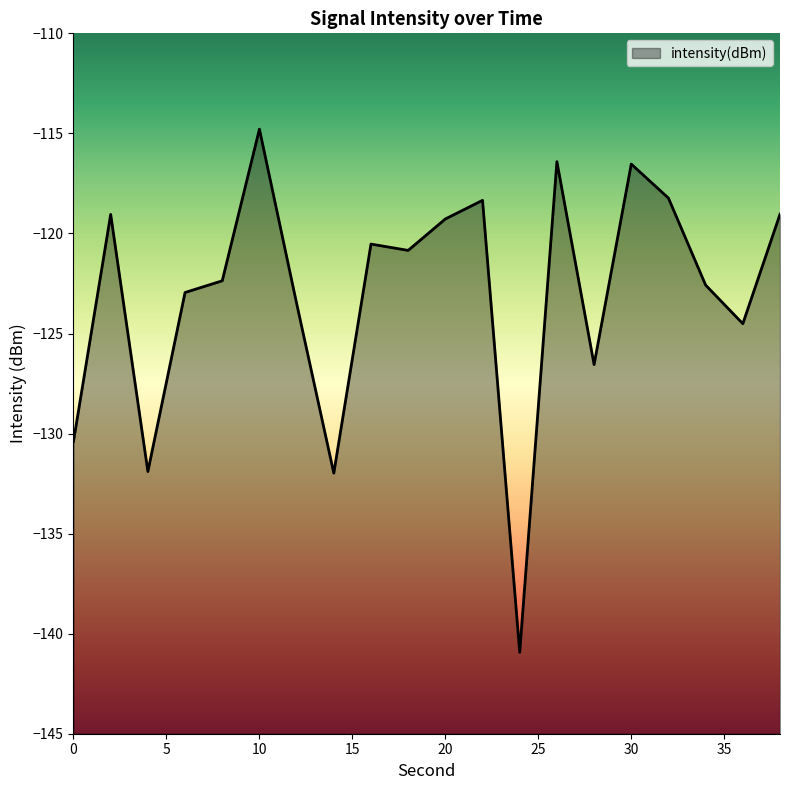

What is the smallest value displayed?

-140.9